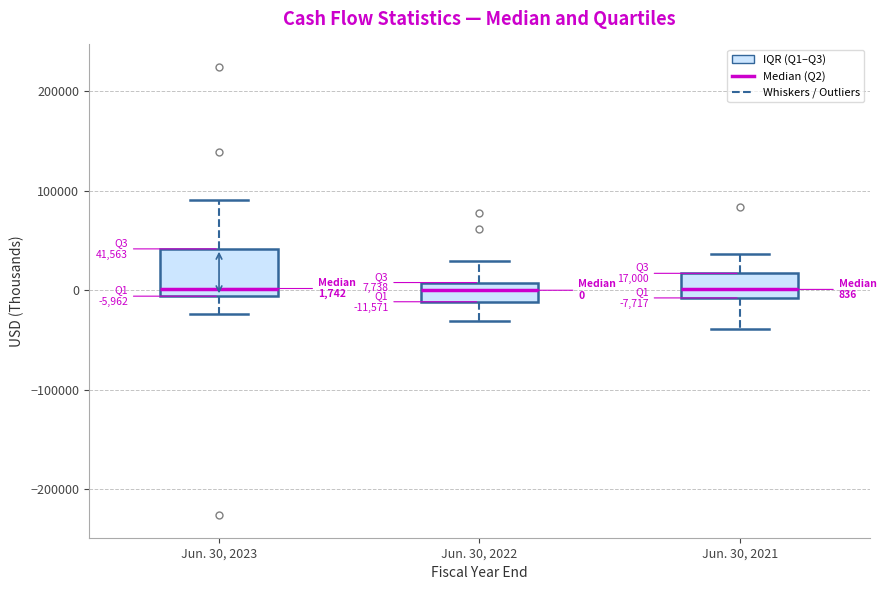

Which box is the tallest, from its lower edge to its upper edge?

Jun. 30, 2023